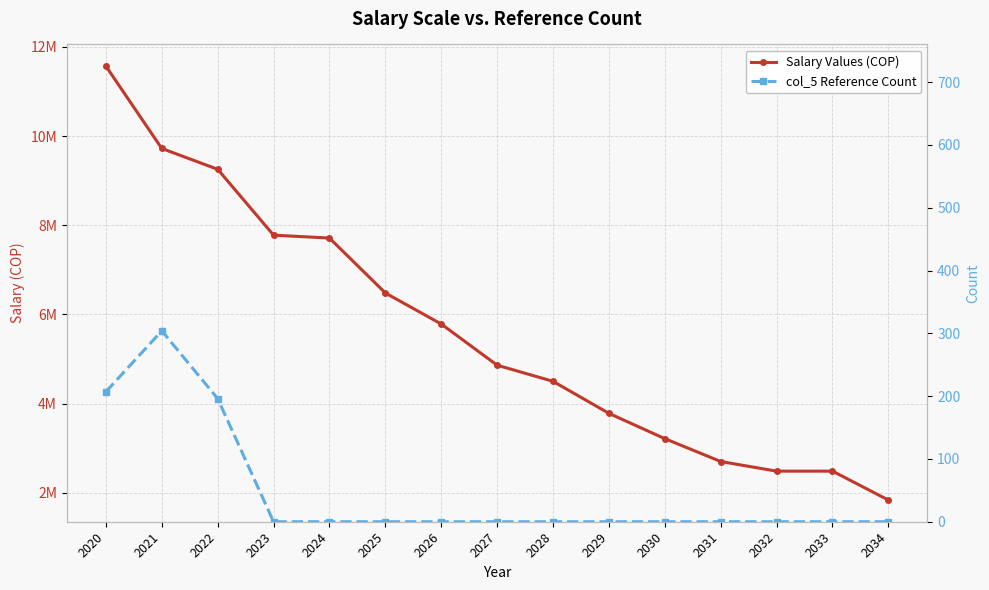

At which label does Salary Values (COP) first exceed 4860000?

2020